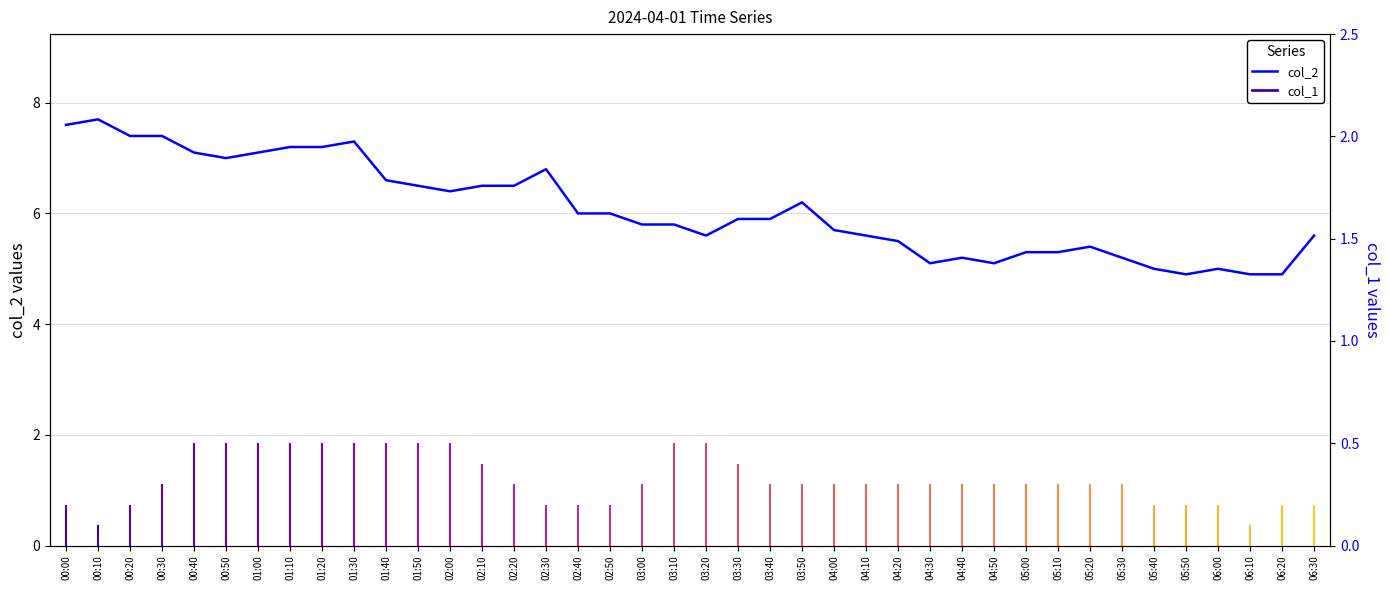

Reading left to right, list all the values displayed in this chart.

7.6	7.7	7.4	7.4	7.1	7.0	7.1	7.2	7.2	7.3	6.6	6.5	6.4	6.5	6.5	6.8	6.0	6.0	5.8	5.8	5.6	5.9	5.9	6.2	5.7	5.6	5.5	5.1	5.2	5.1	5.3	5.3	5.4	5.2	5.0	4.9	5.0	4.9	4.9	5.6